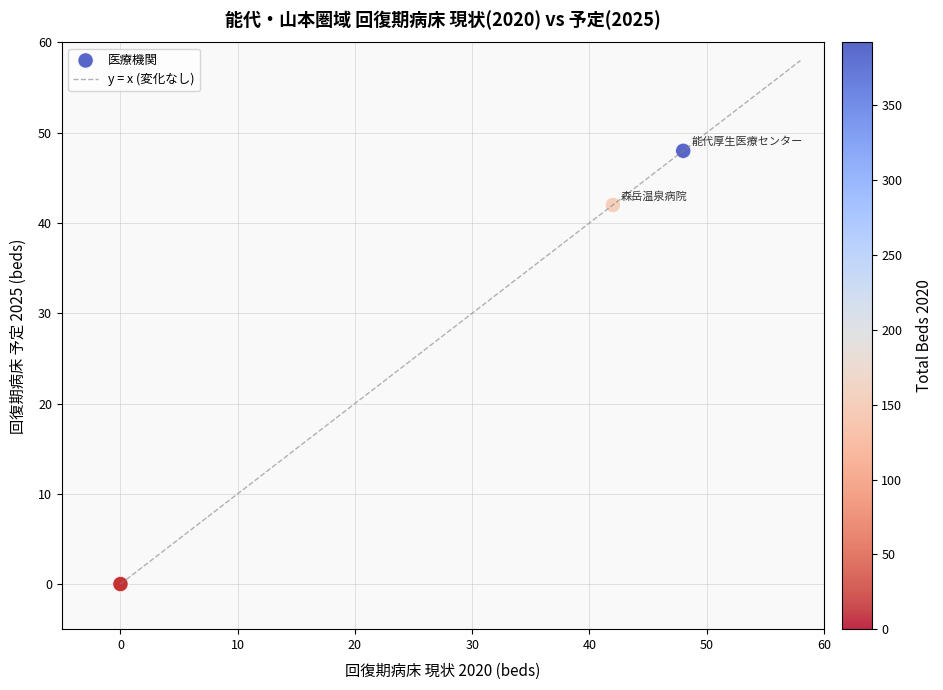

What Y value in the scatter plot is closest to 24?

42